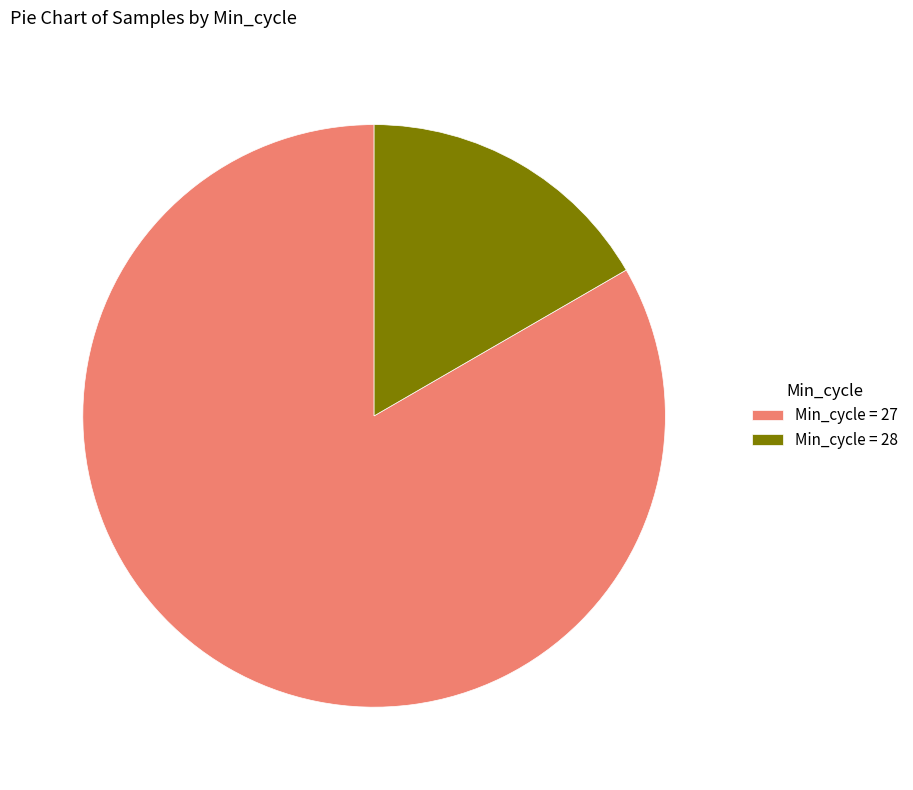

The Min_cycle = 28 slice represents 17% of the pie. True or false?

True